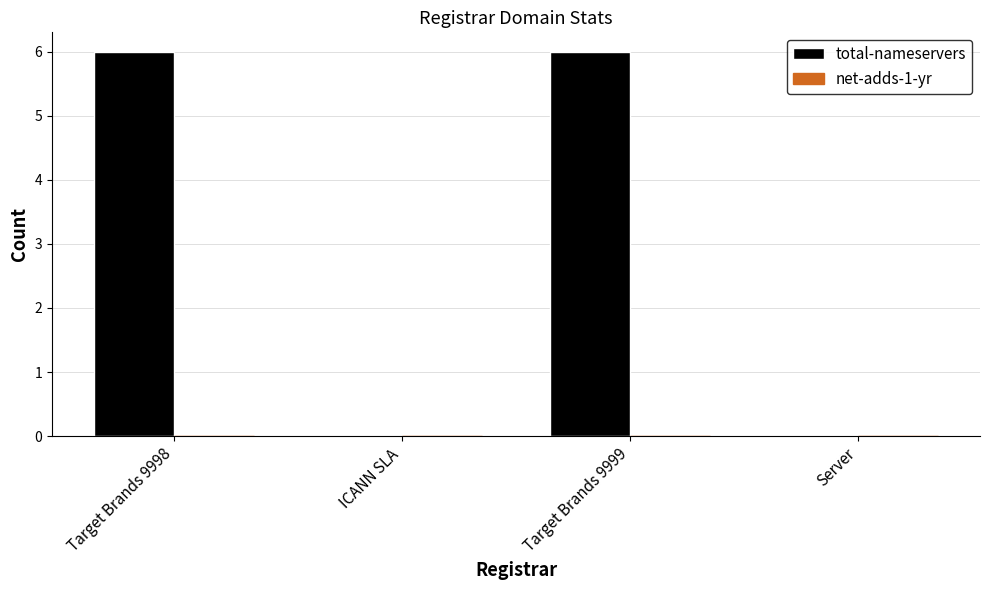

Between Server and Target Brands 9998, which is larger?

Target Brands 9998